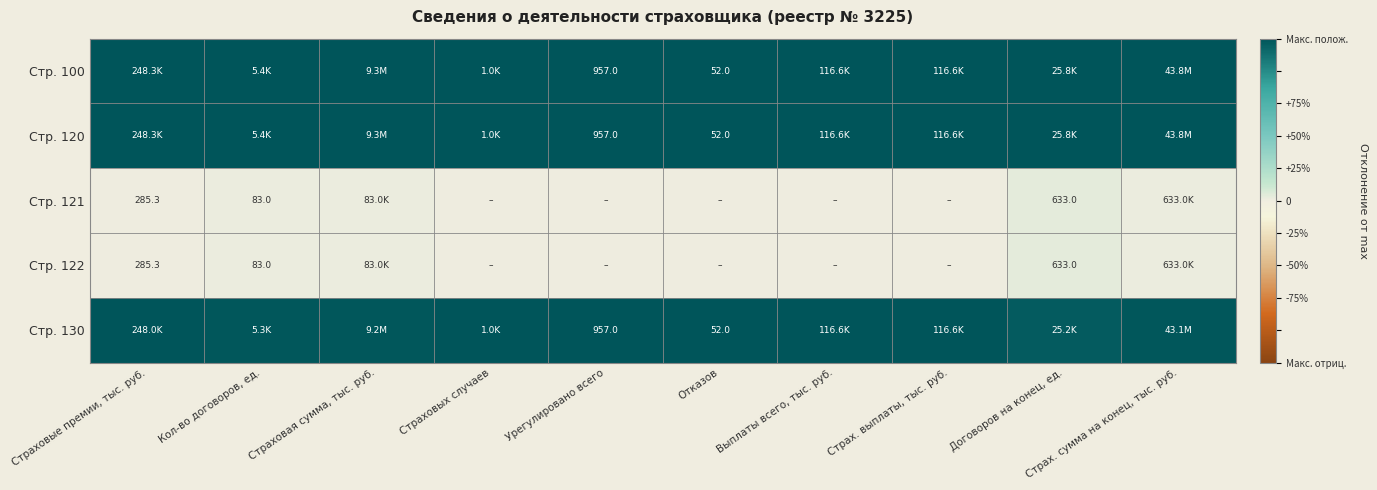

Between Страховые премии, тыс. руб. and Договоров на конец, ед., which is larger?

Страховые премии, тыс. руб.